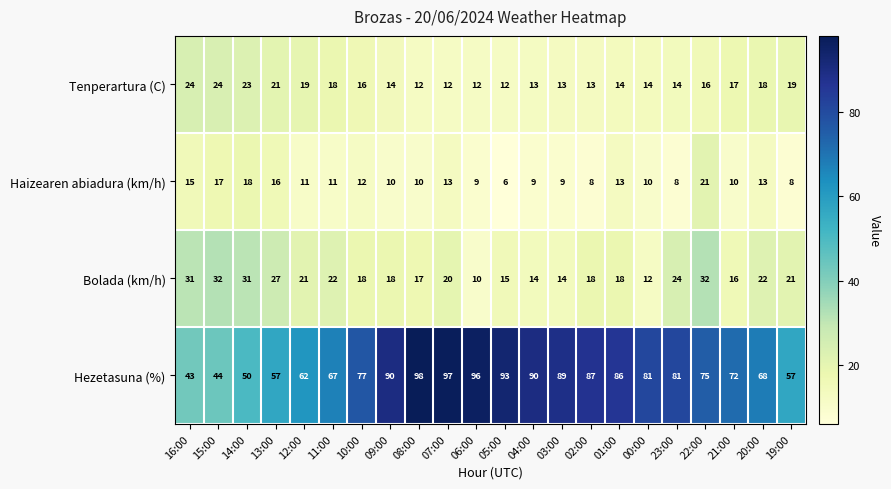

At which label does Hezetasuna (%) reach its minimum?

16:00